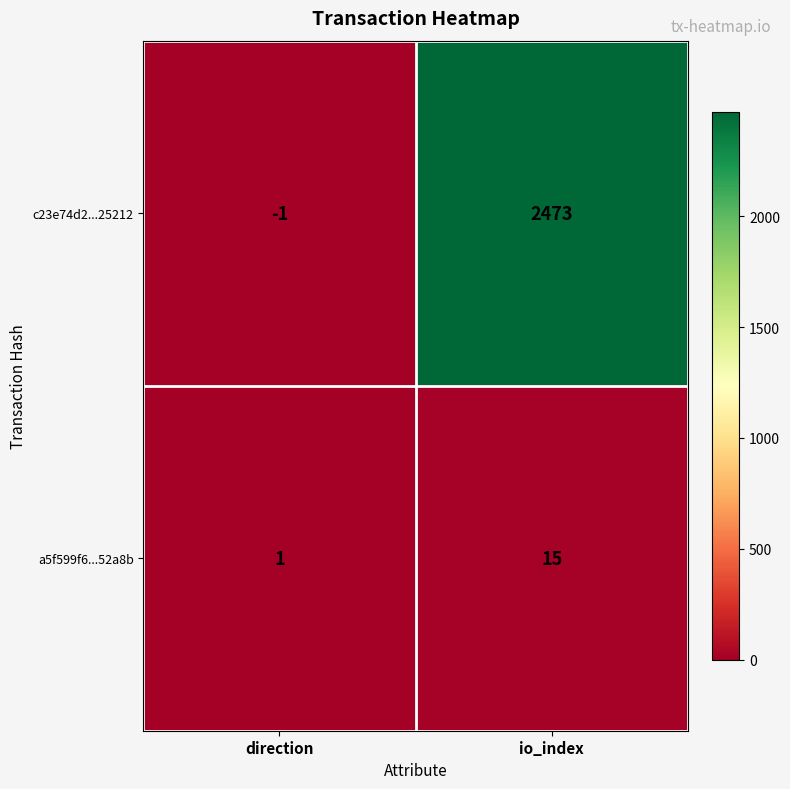

What is the difference between the maximum and minimum values in the c23e74d2...25212 series?

2474